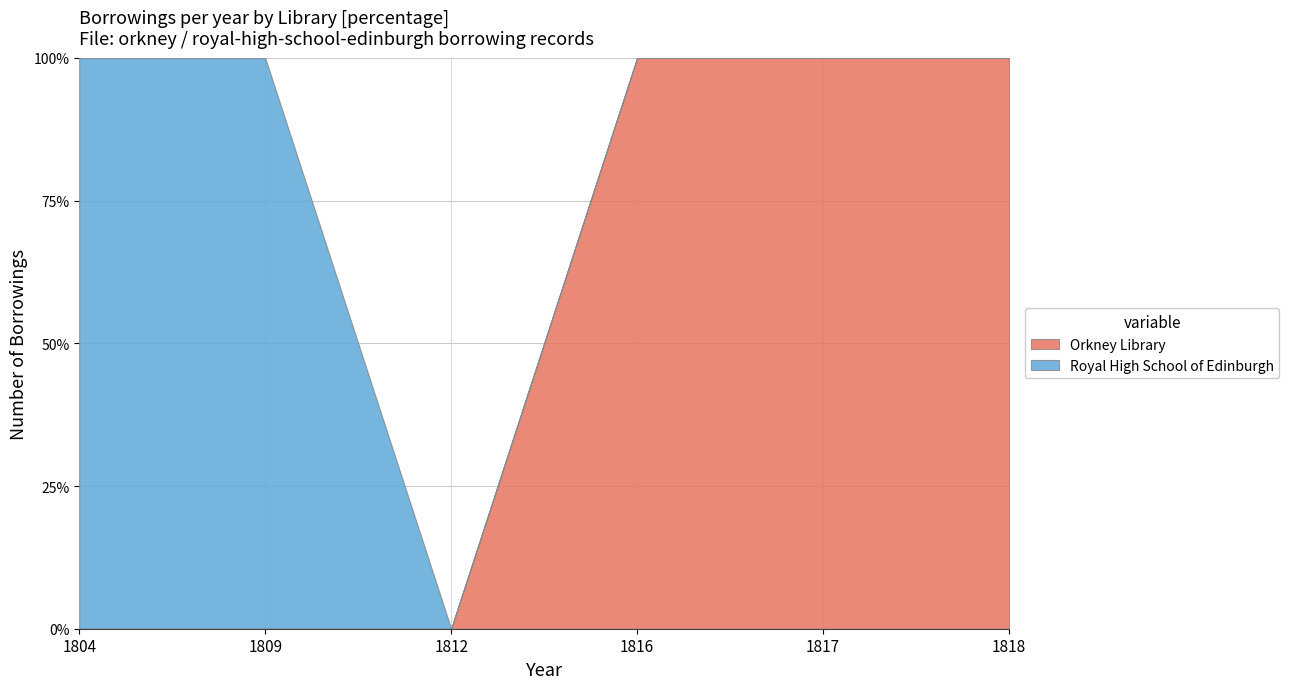

Does the chart have visible grid lines?

Yes